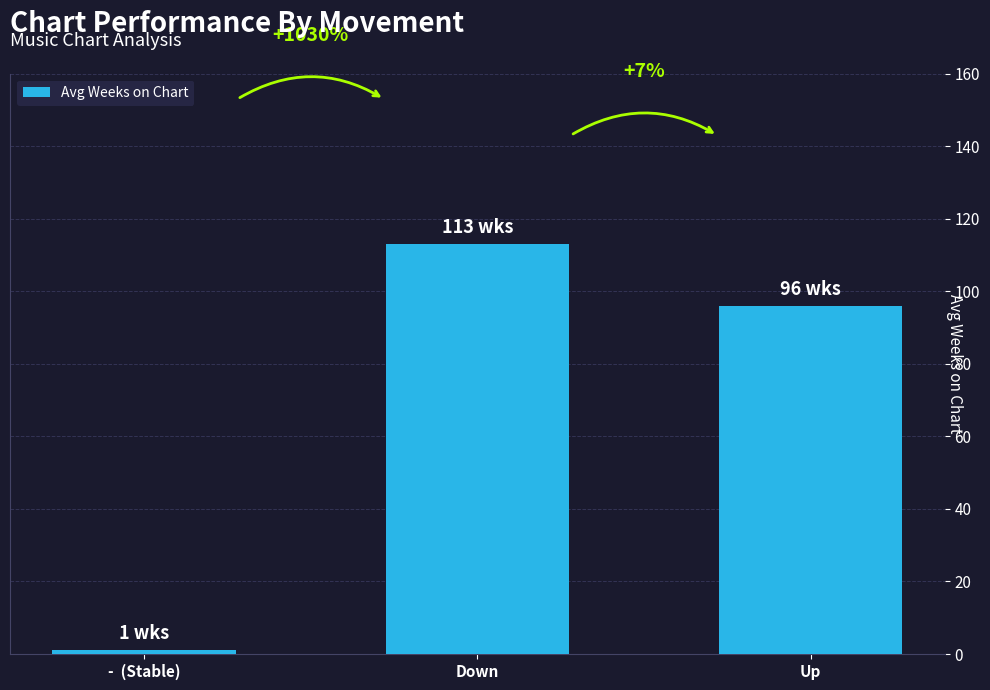

The chart shows a value of 113 at Down. True or false?

True